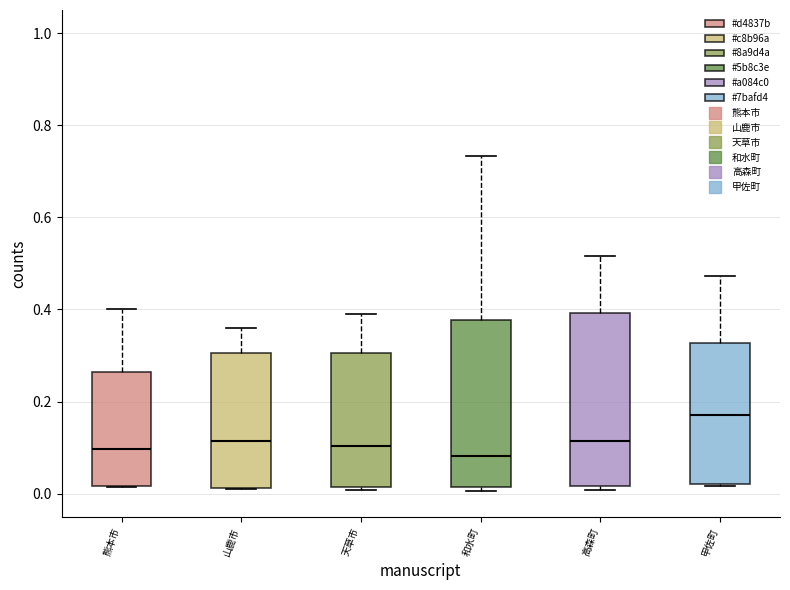

Where is the upper edge of the box for 和水町 on the y-axis? The values are not printed on the chart, so give them approximately, as read against the axis.

0.38